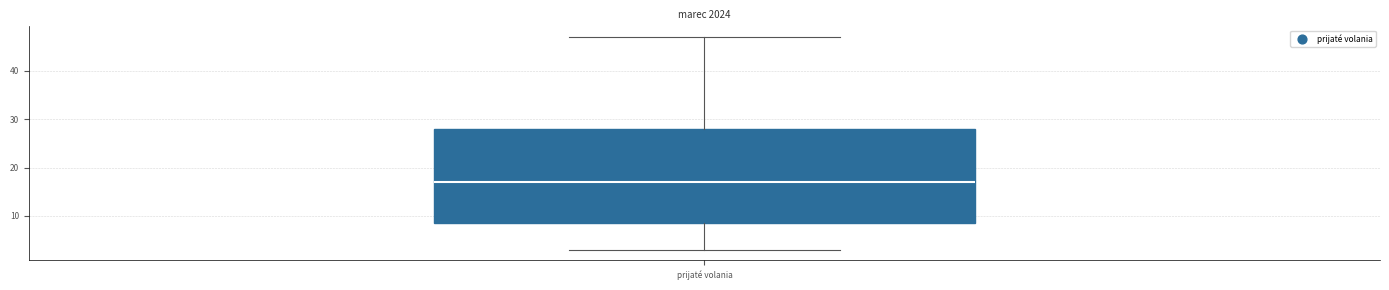

Read this box plot against the y-axis: the position of the median line, the range covered by the box, and the ends of both whiskers. The values are not printed on the chart, so give them approximately, as read against the axis.

median 17, box 9 to 28, whiskers 3 to 47